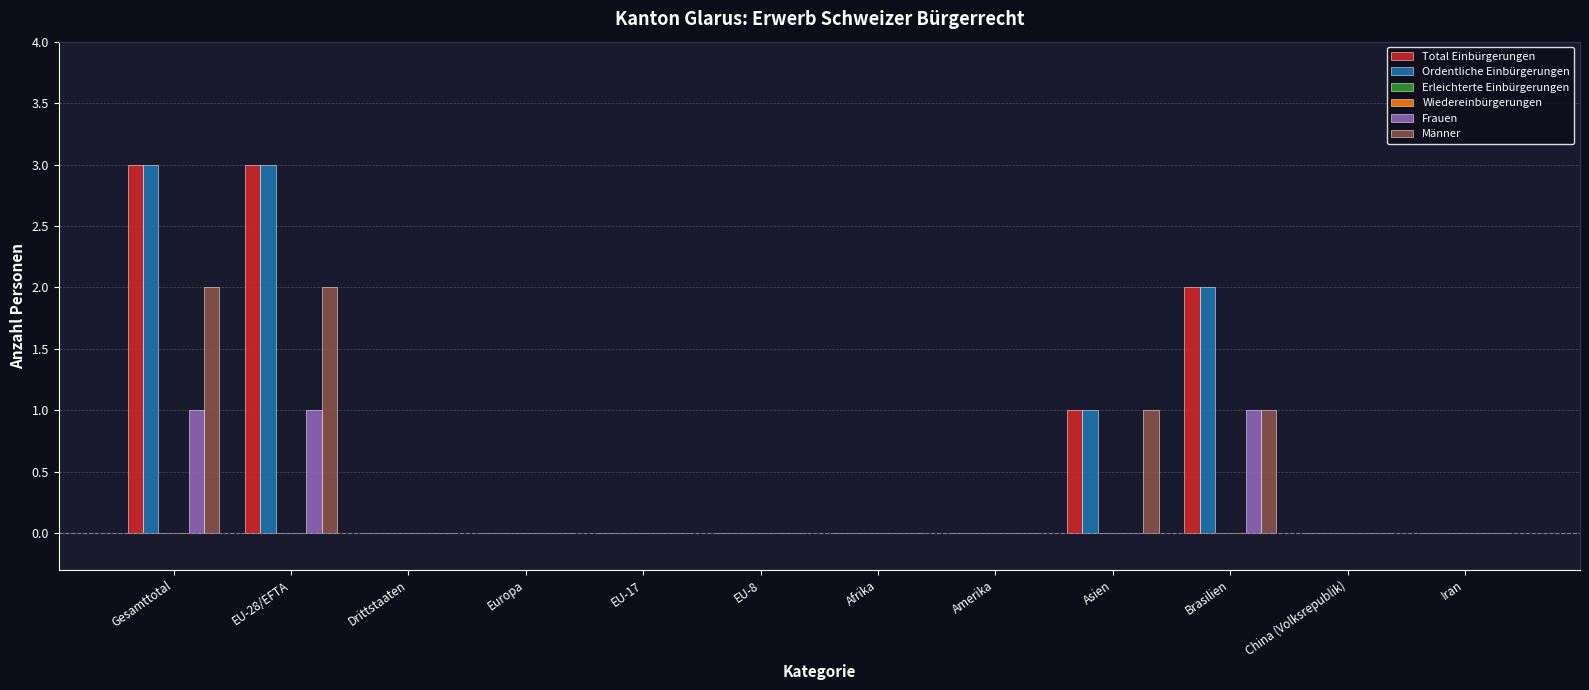

At which category does the chart reach its minimum across all series?

Drittstaaten